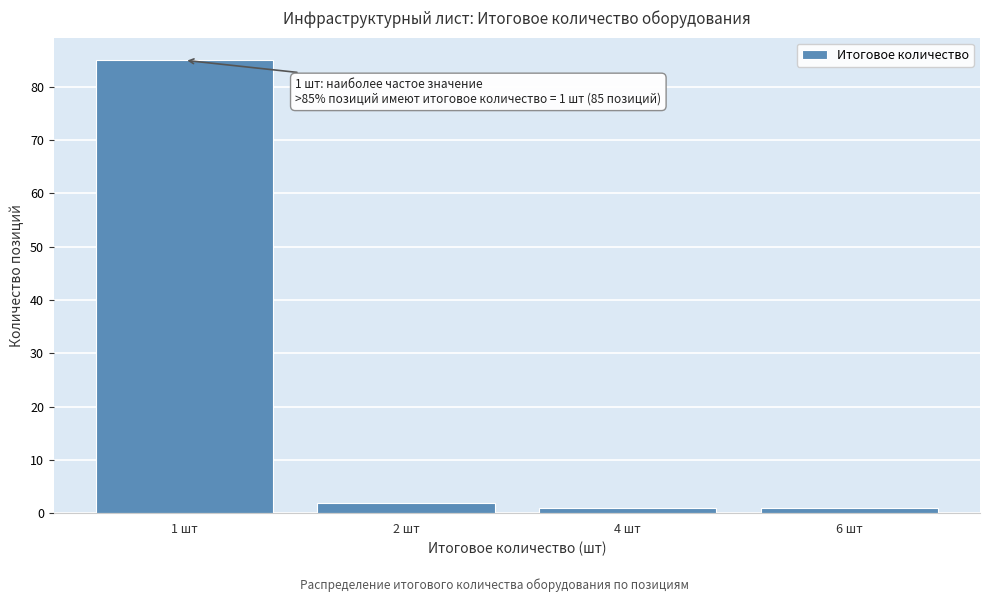

Reading left to right, transcribe all the data shown in this chart.

1 шт=85	2 шт=2	4 шт=1	6 шт=1